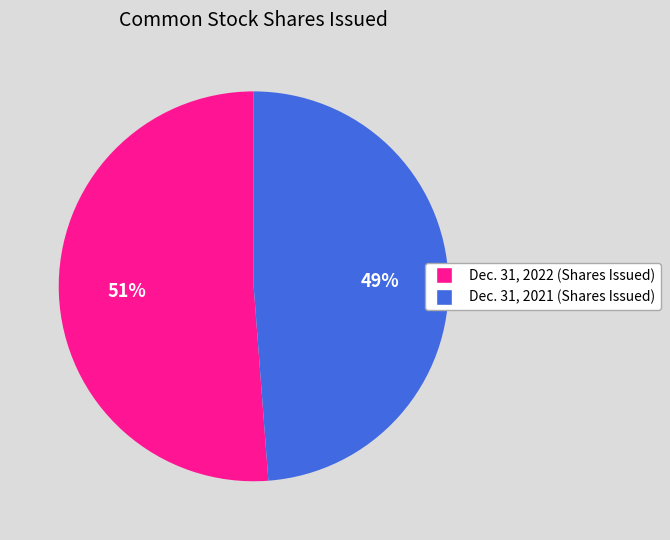

What percentage is the Dec. 31, 2021 (Shares Issued) slice, to the nearest percent?

49%